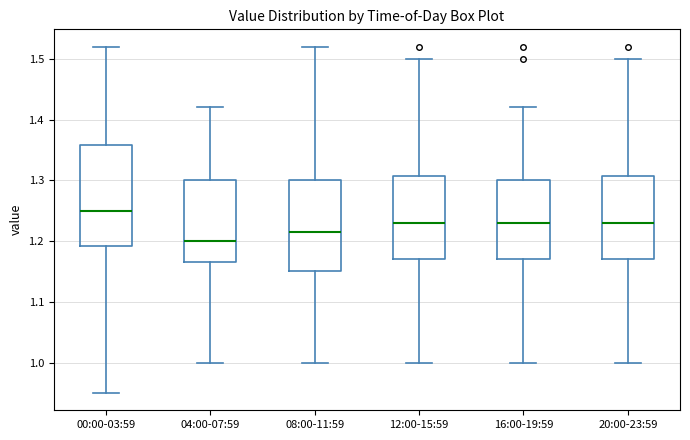

Reading left to right, transcribe this box plot: for each box, give where its median line is, the range the box spans, and where its two whiskers end, as read against the y-axis. The values are not printed on the chart, so give them approximately, as read against the axis.

00:00-03:59: median 1.25, box 1.19 to 1.36, whiskers 0.95 to 1.52
04:00-07:59: median 1.20, box 1.17 to 1.30, whiskers 1.00 to 1.42
08:00-11:59: median 1.22, box 1.15 to 1.30, whiskers 1.00 to 1.52
12:00-15:59: median 1.23, box 1.17 to 1.31, whiskers 1.00 to 1.50
16:00-19:59: median 1.23, box 1.17 to 1.30, whiskers 1.00 to 1.42
20:00-23:59: median 1.23, box 1.17 to 1.31, whiskers 1.00 to 1.50